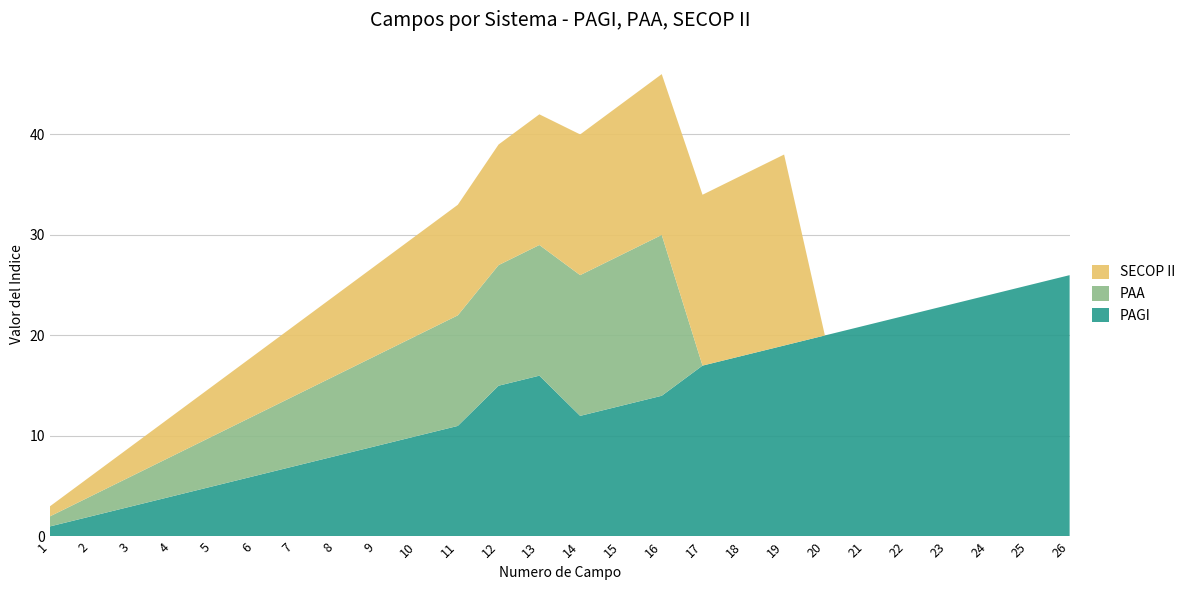

Reading left to right, list all the values displayed in this chart.

PAGI: 1	2	3	4	5	6	7	8	9	10	11	15	16	12	13	14	17	18	19	20	21	22	23	24	25	26
PAA: 1	2	3	4	5	6	7	8	9	10	11	12	13	14	15	16	0	0	0	0	0	0	0	0	0	0
SECOP II: 1	2	3	4	5	6	7	8	9	10	11	12	13	14	15	16	17	18	19	0	0	0	0	0	0	0